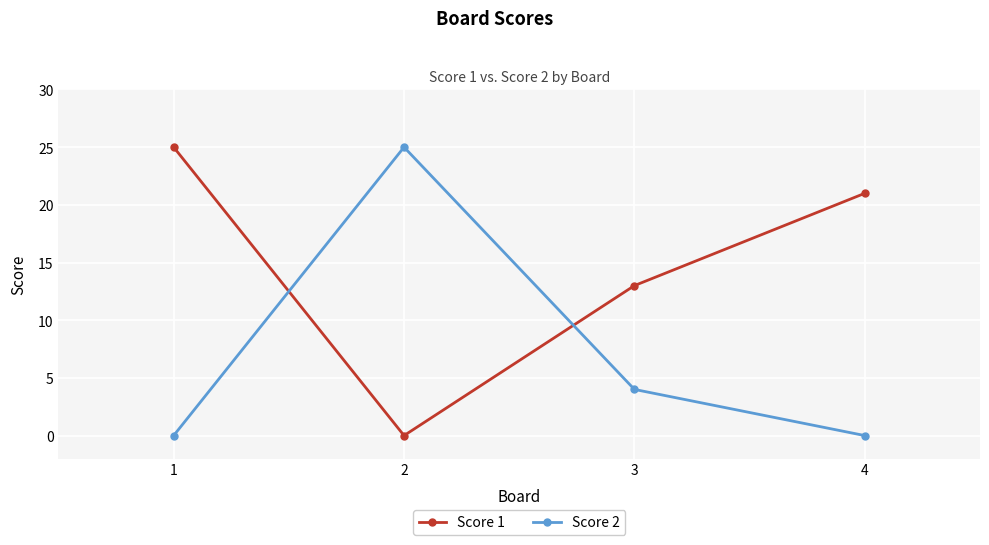

True or false: Score 2 and Score 1 cross at least once.

True